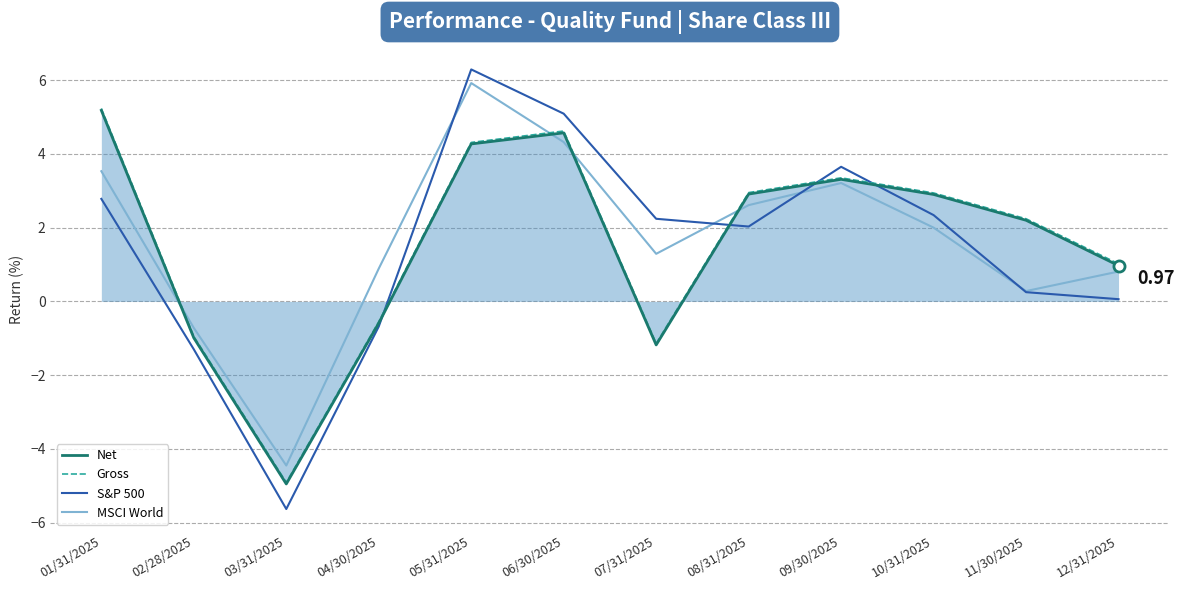

The Gross series shows 2.8 at 06/30/2025. True or false?

False